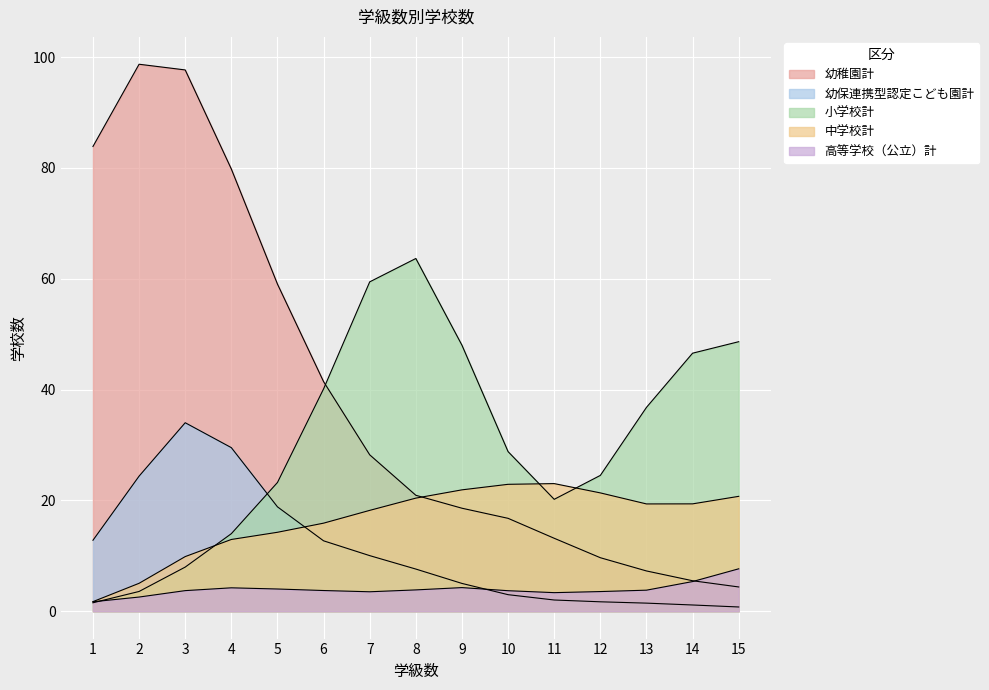

True or false: 幼稚園計 and 中学校計 intersect in this chart.

True